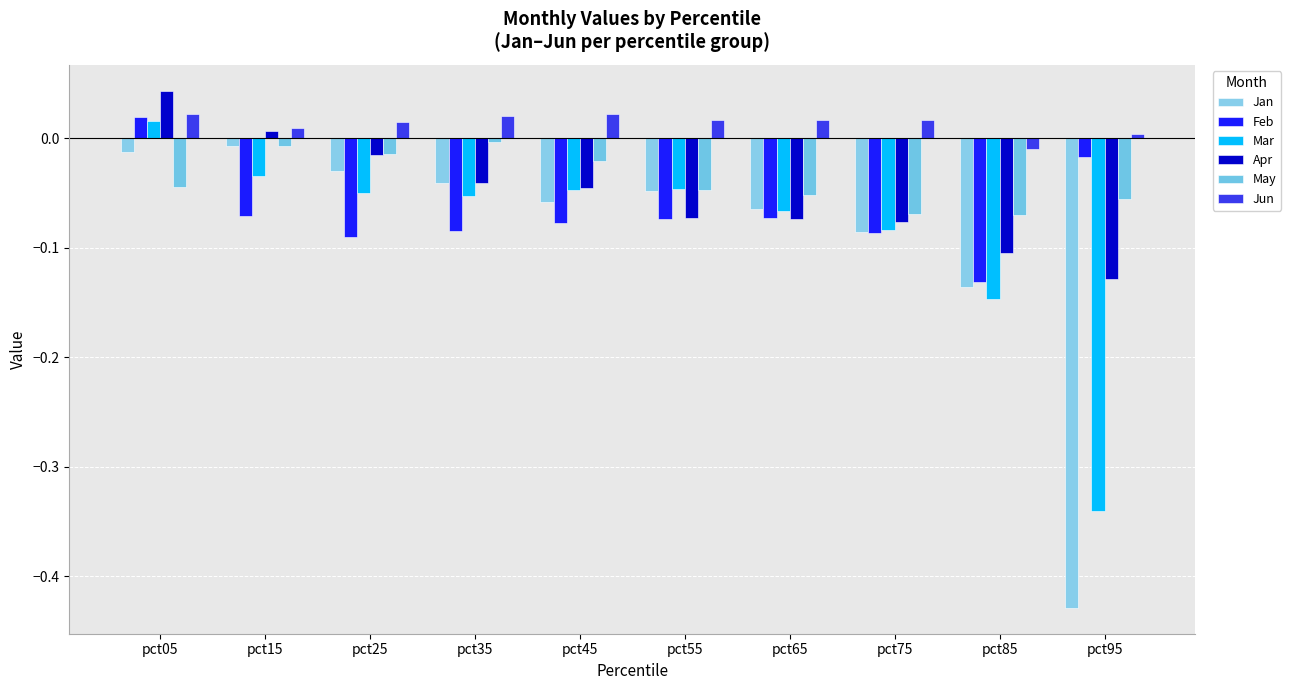

How many Feb values are between 0 and 1?

1